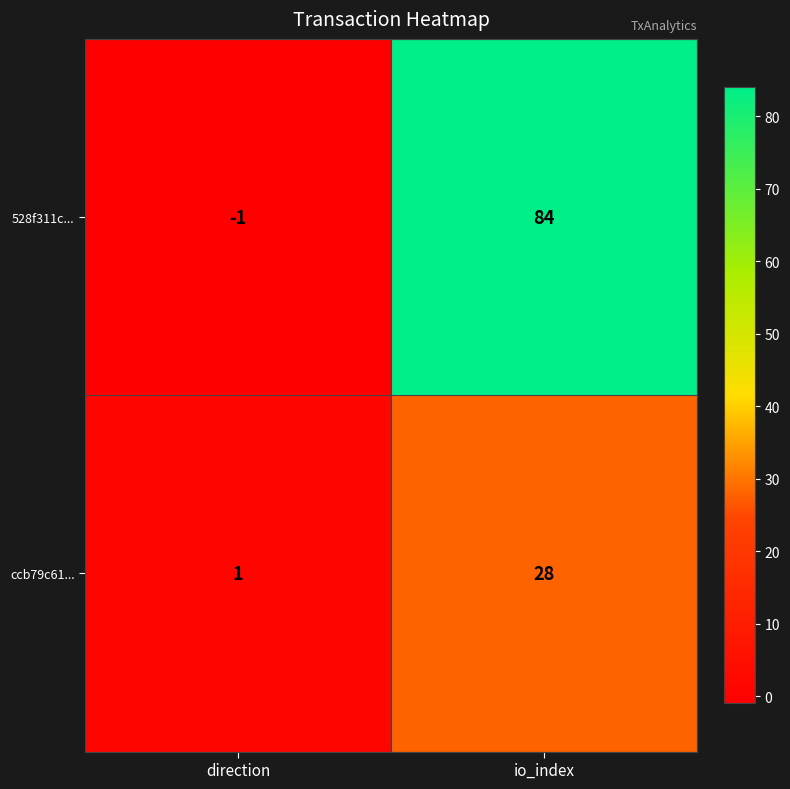

List the series in order of their overall mean, lowest first.

ccb79c61..., 528f311c...